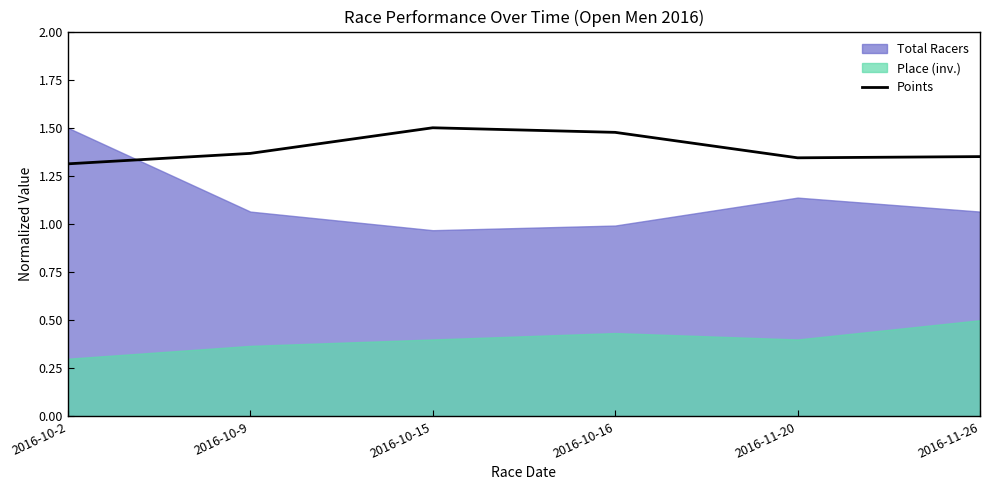

What is the difference between the maximum and minimum values?

0.2